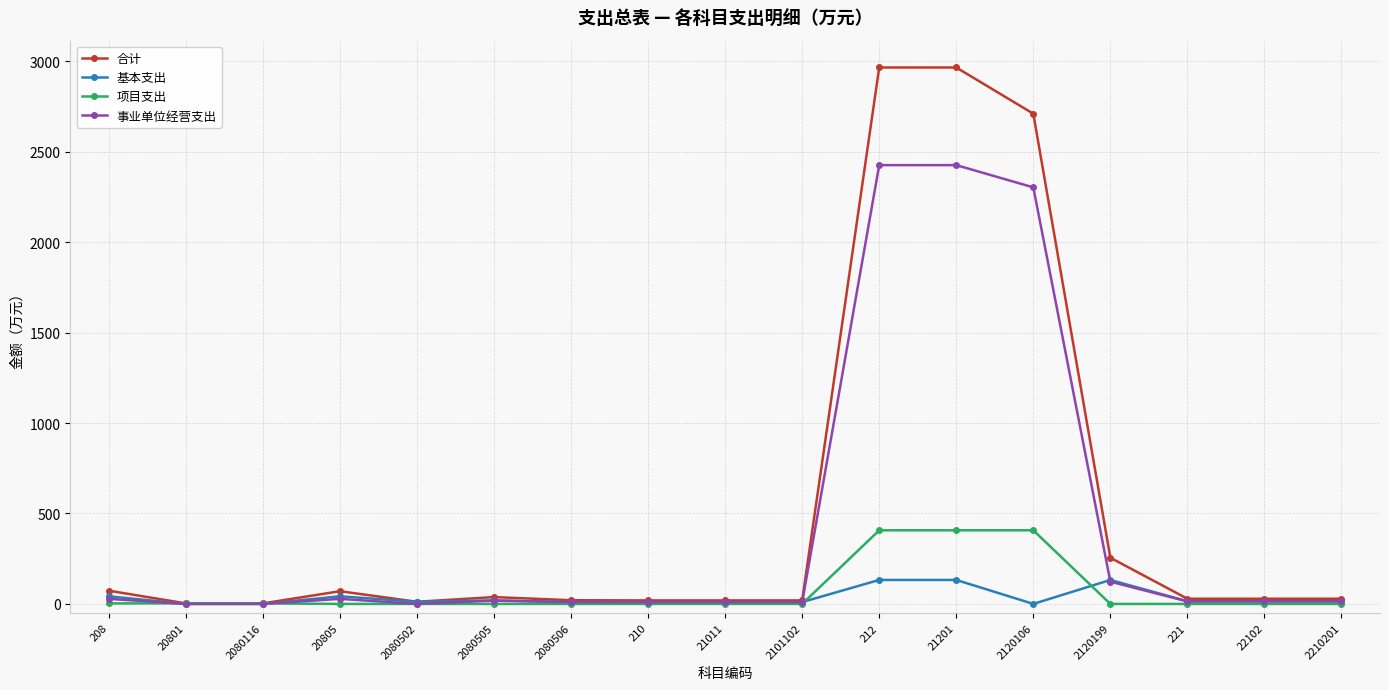

What is the value of the 基本支出 point at the 8th from the left?

10.1